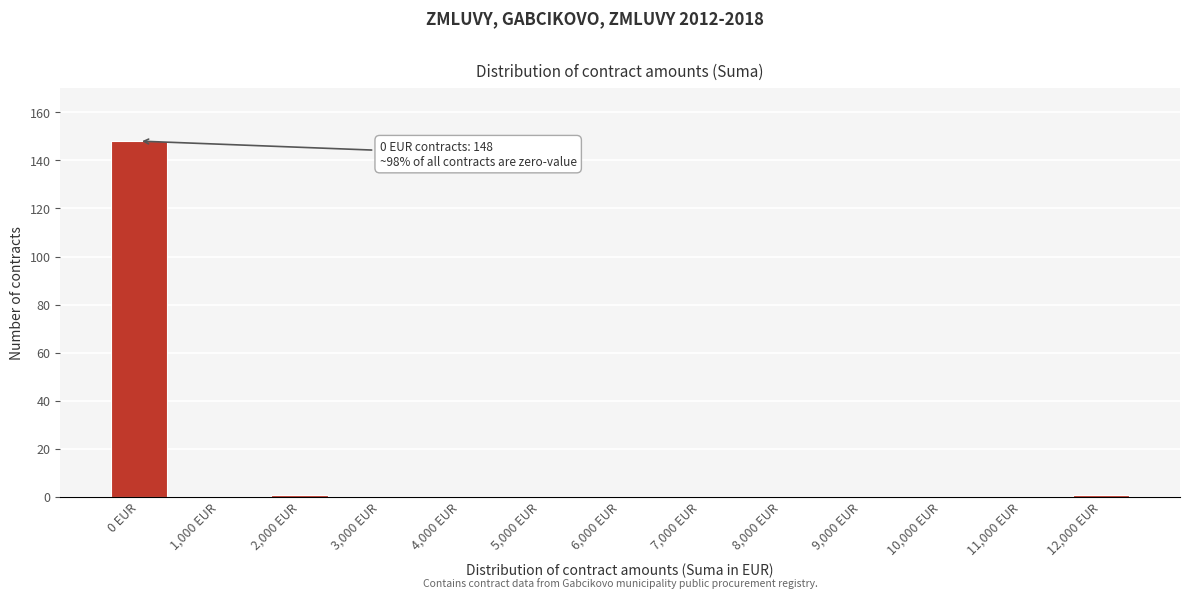

Reading left to right, what are all the values shown in this chart?

0 EUR=148	1,000 EUR=0	2,000 EUR=1	3,000 EUR=0	4,000 EUR=0	5,000 EUR=0	6,000 EUR=0	7,000 EUR=0	8,000 EUR=0	9,000 EUR=0	10,000 EUR=0	11,000 EUR=0	12,000 EUR=1